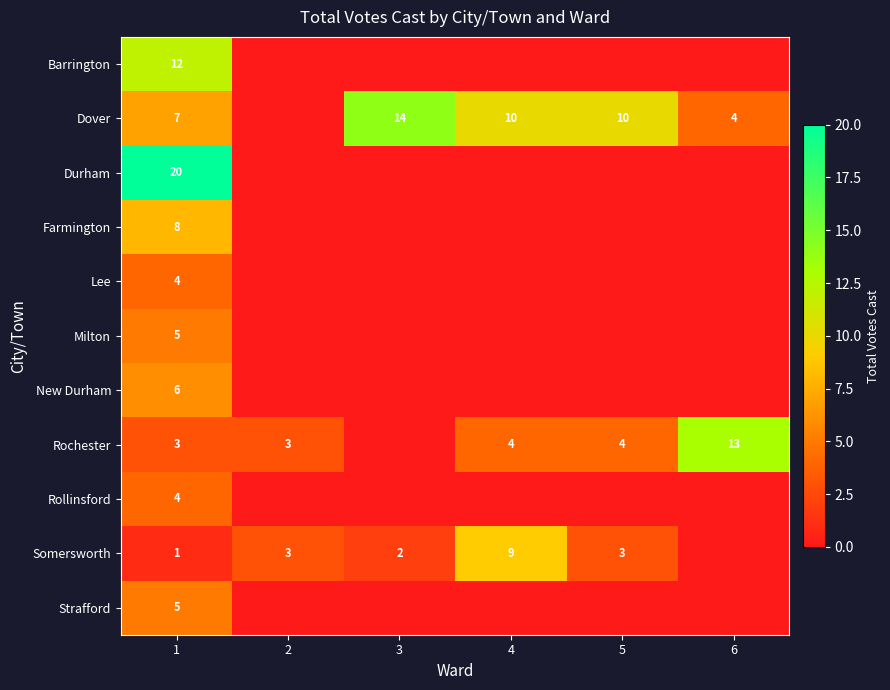

Which label corresponds to the largest value in the chart?

1